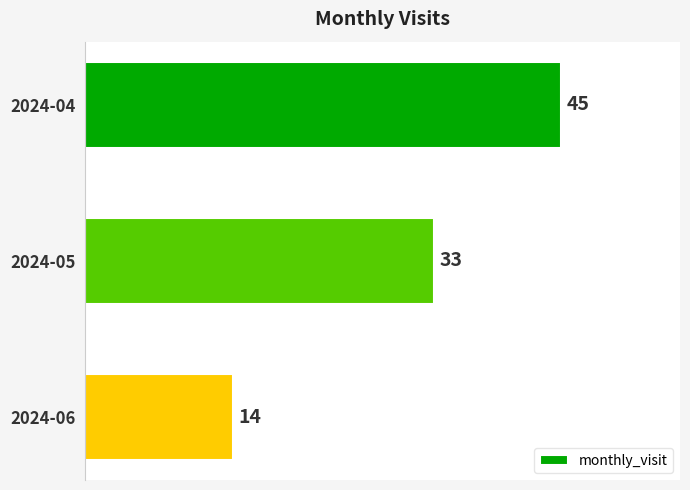

Does the chart contain any negative values?

No